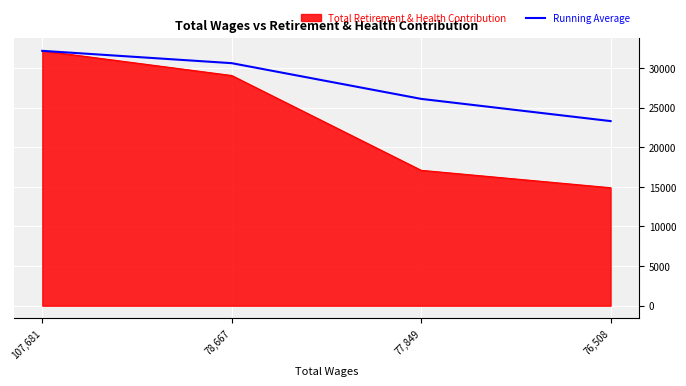

What is the approximate value of Running Average at 77,849?

26108.0